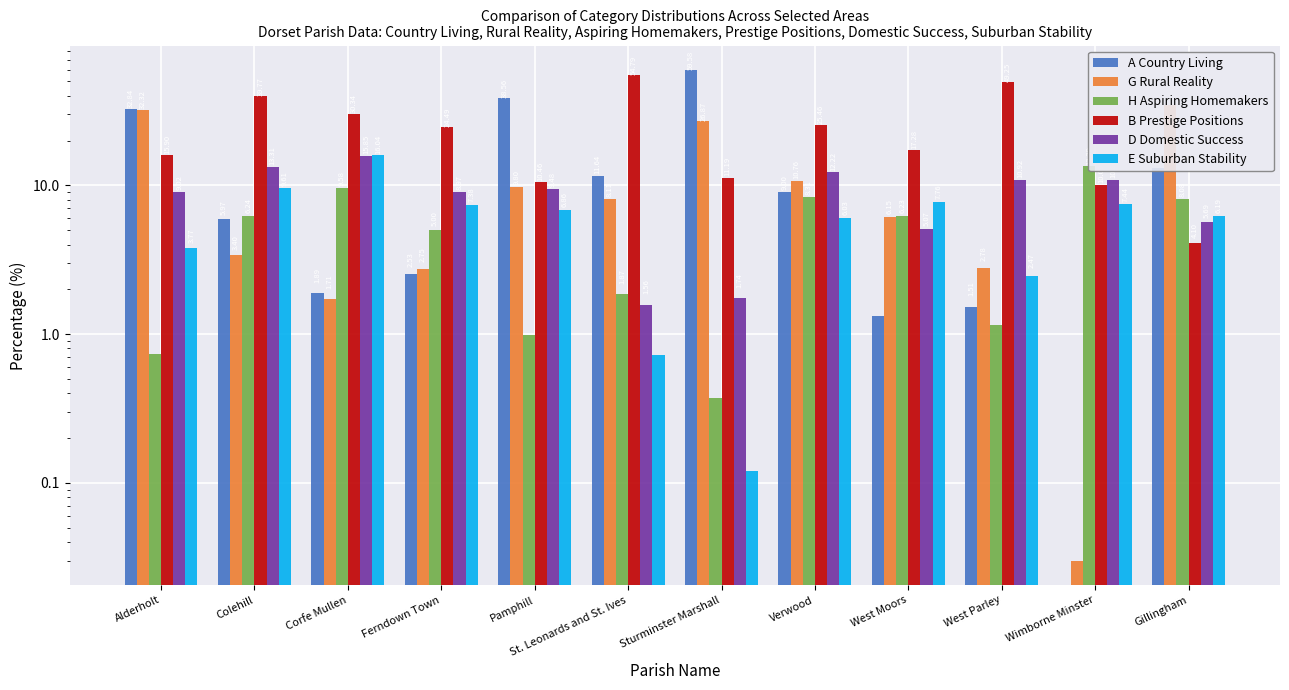

Between Pamphill and West Parley, which series saw the biggest shift?

B Prestige Positions